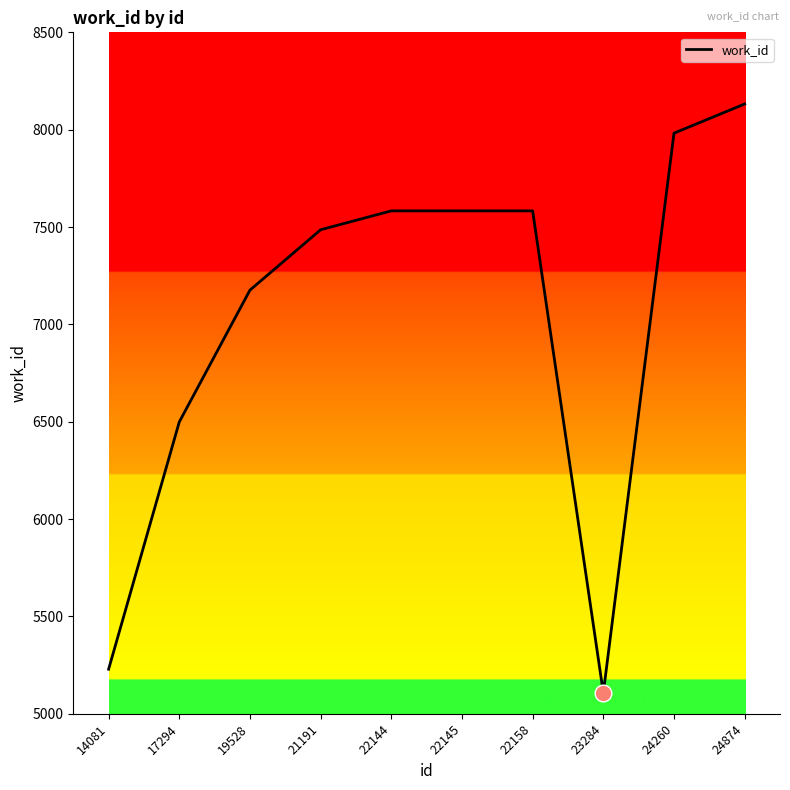

Approximately how many times larger is the value at 19528 compared to 24260?

0.9